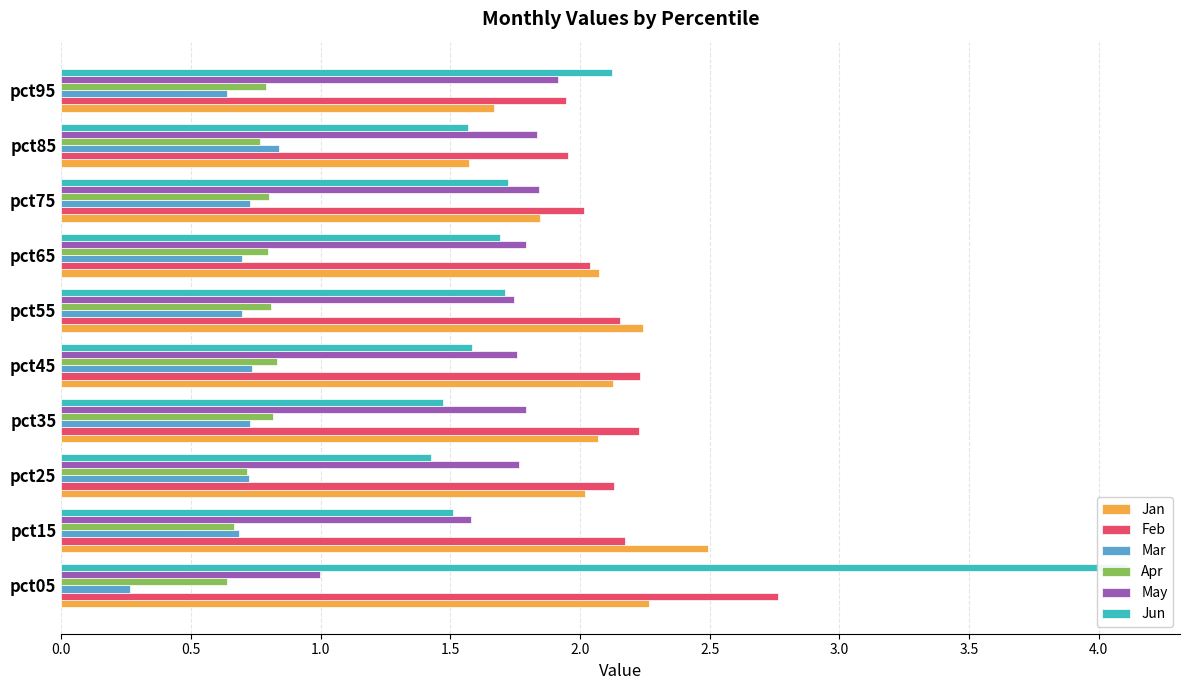

What is the approximate value of May at pct35?

1.8